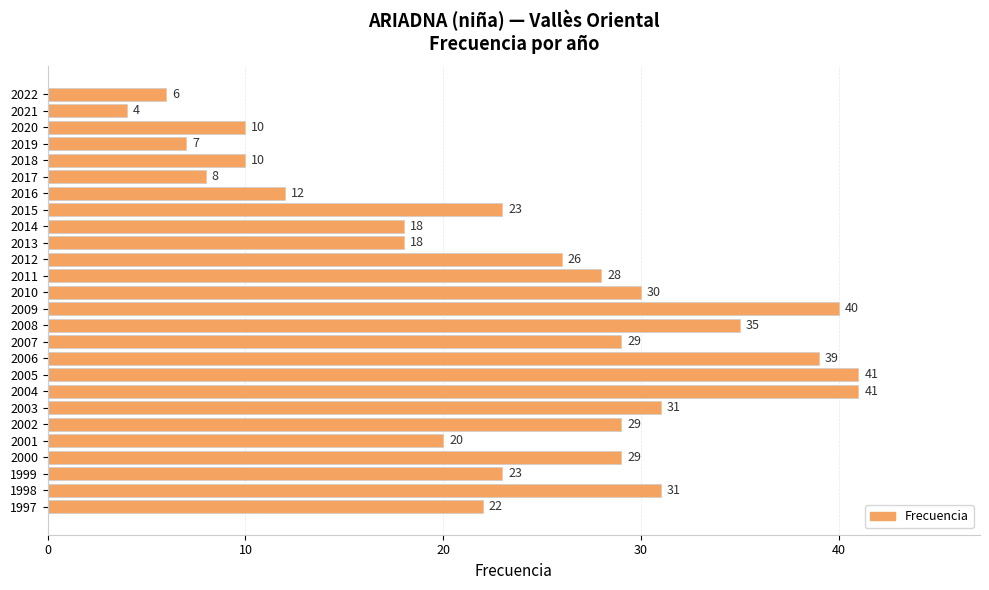

What is the value of the 1st bar from the top?

6